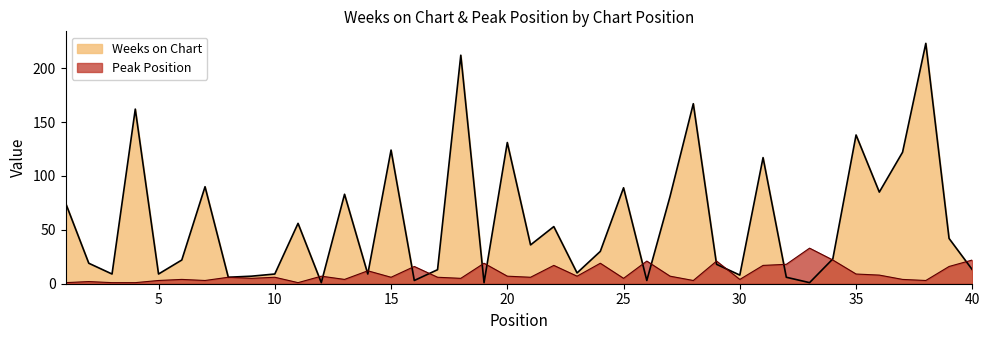

Reading left to right, extract all data points from this chart.

Weeks on Chart: 75	19	9	162	9	22	90	6	7	9	56	1	83	9	124	3	13	212	1	131	36	53	10	30	89	3	81	167	18	8	117	6	1	23	138	85	122	223	42	13
Peak Position: 1	2	1	1	3	4	3	6	5	6	1	7	4	12	6	16	6	5	19	7	6	17	7	19	5	21	7	3	21	4	17	18	33	22	9	8	4	3	16	22